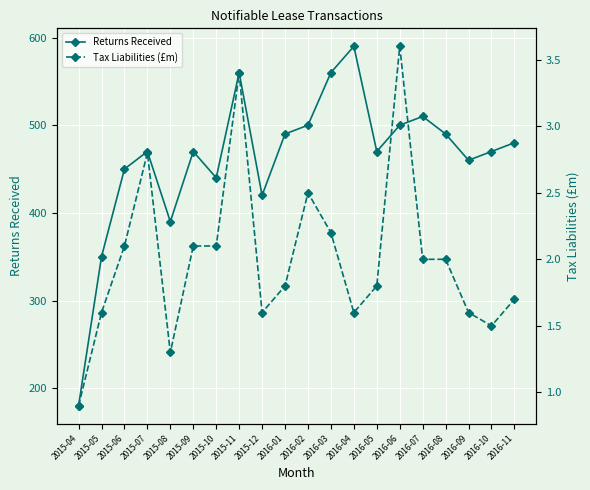

The value of Returns Received at 2015-10 is 755.1. True or false?

False